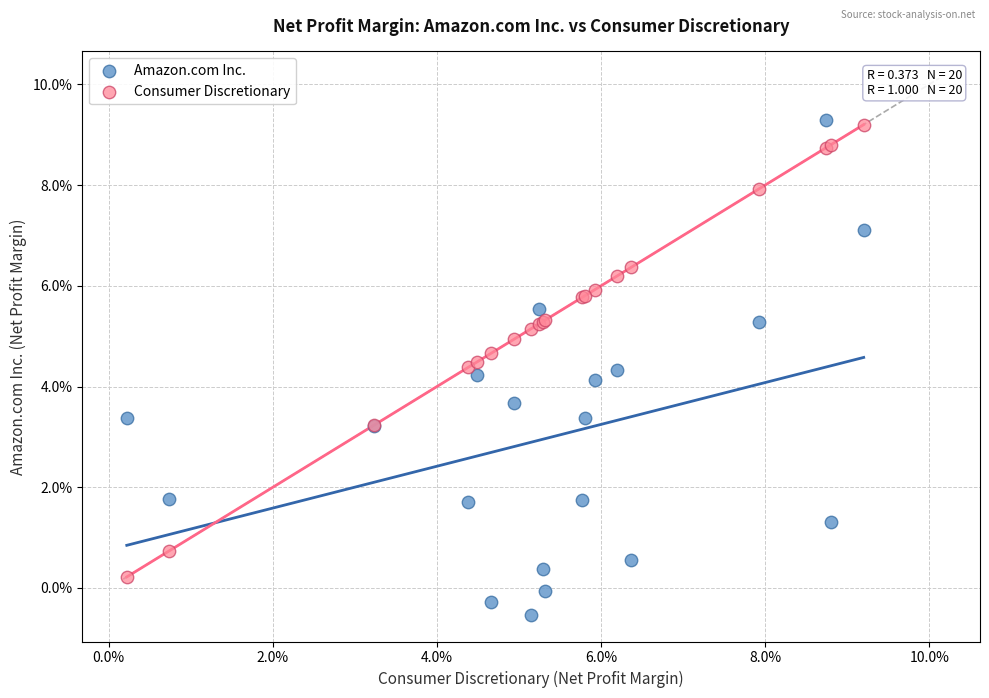

What are all the series names shown in the legend?

Amazon.com Inc., Consumer Discretionary